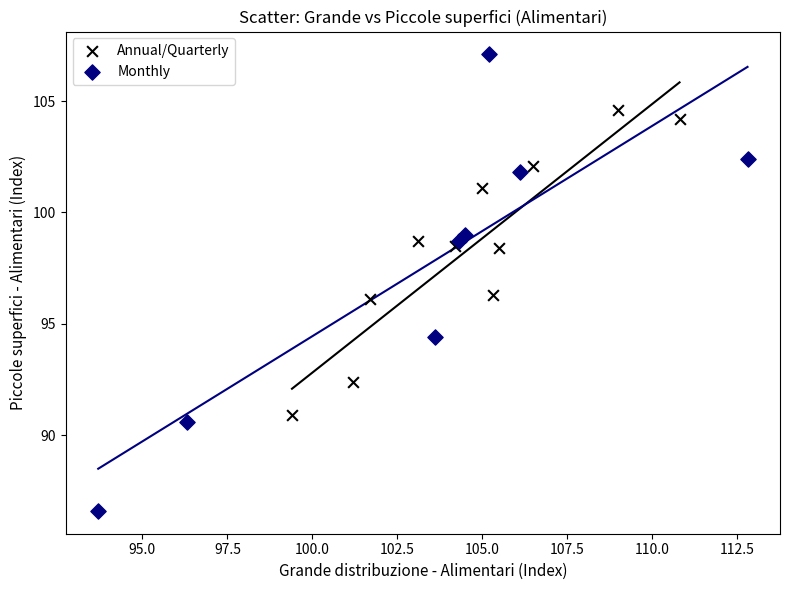

Which series contains the lowest Y value?

Monthly